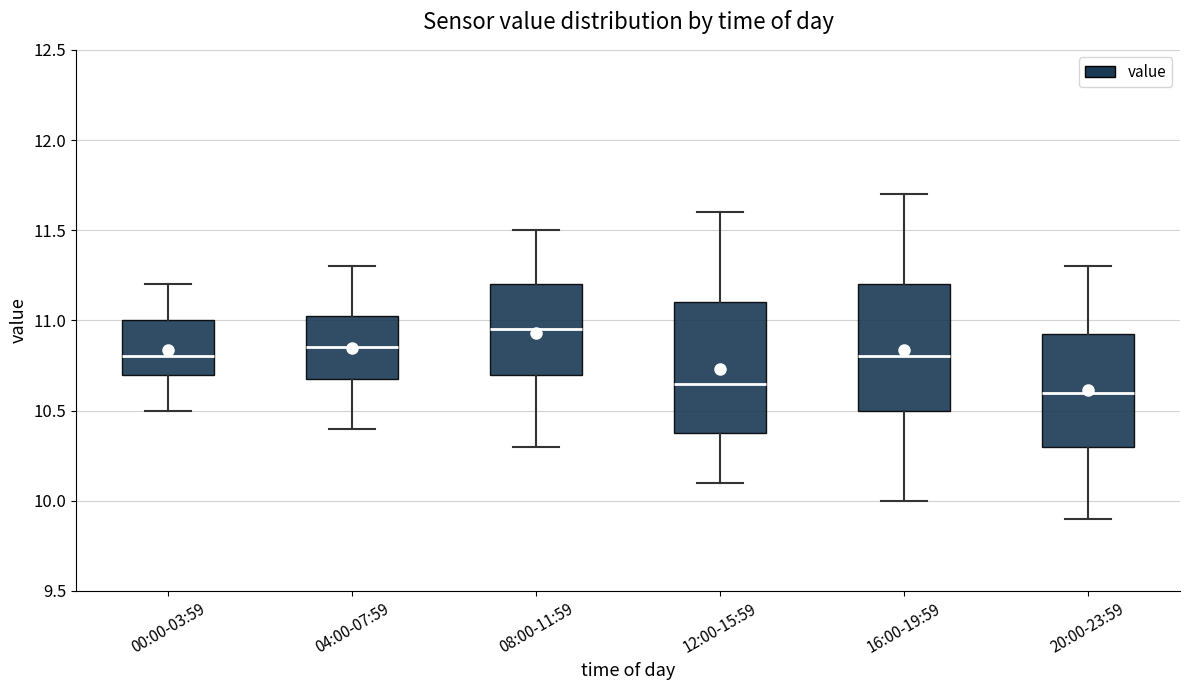

Where does the upper whisker of the box for 08:00-11:59 end on the y-axis? The values are not printed on the chart, so give them approximately, as read against the axis.

11.50